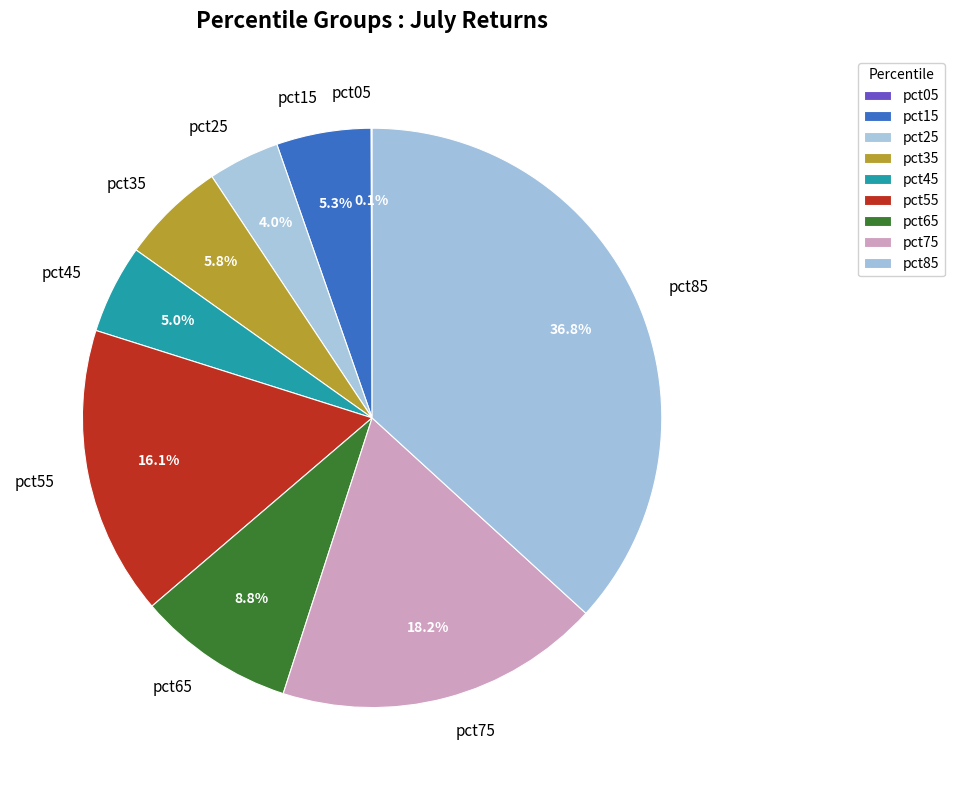

To the nearest percent, what portion does pct65 represent?

9%